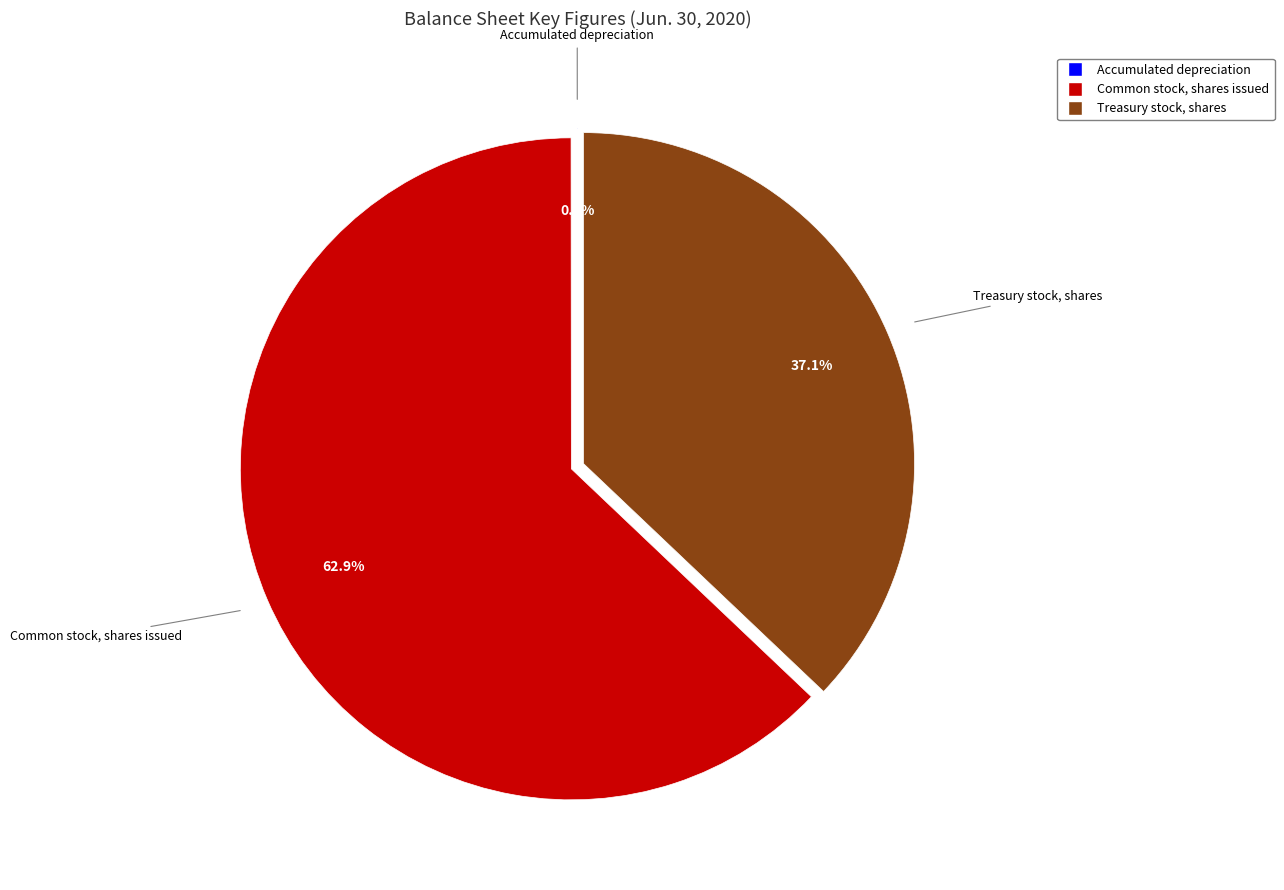

To the nearest percent, what percentage of the pie is Common stock, shares issued?

63%